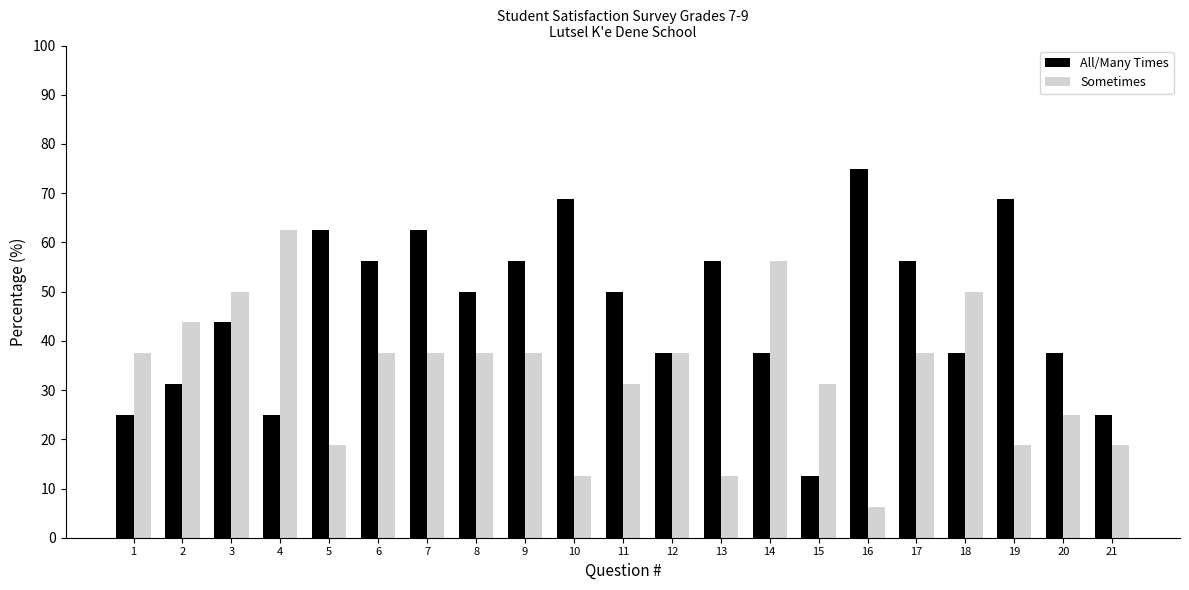

What are all the series names shown in the legend?

All/Many Times, Sometimes